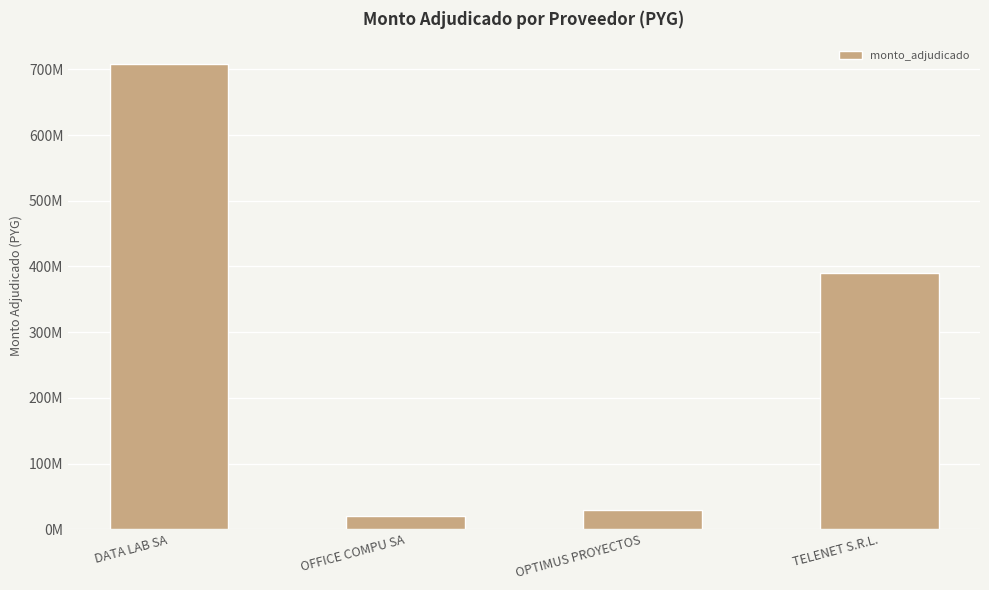

What is the smallest value displayed?

20931000